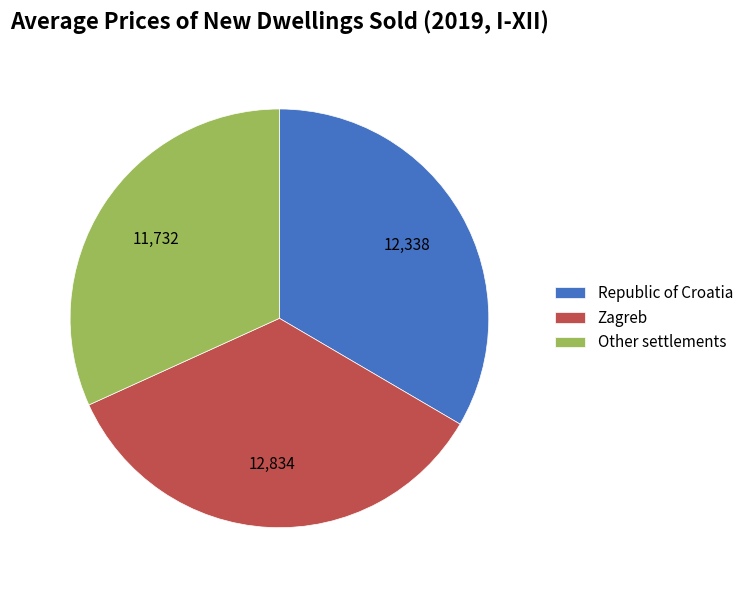

Which category has the smallest portion of the pie?

Other settlements